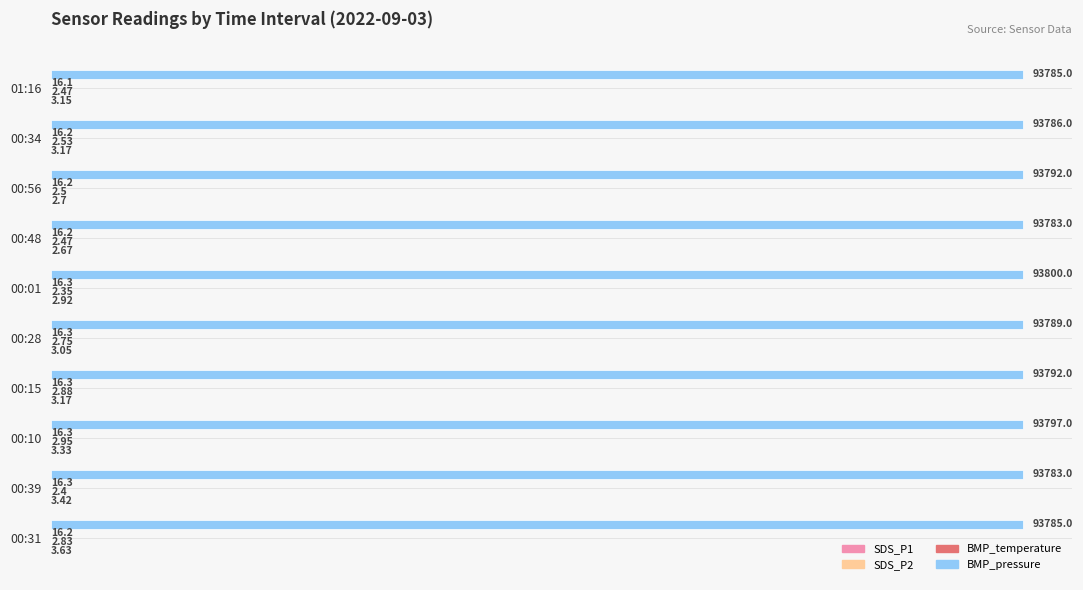

What is the sum of all BMP_pressure values?

937892.0